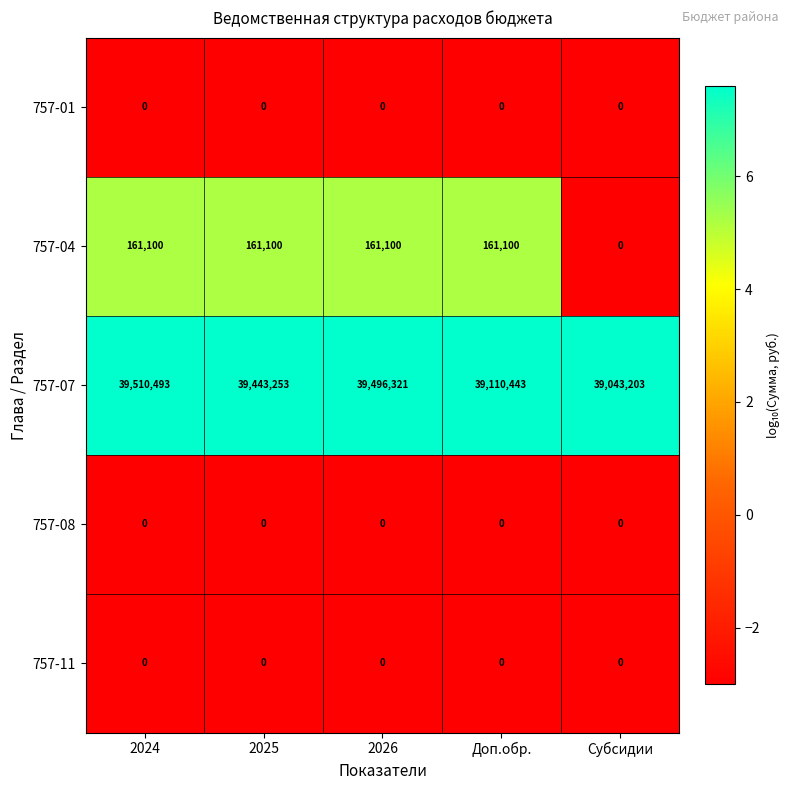

What is the approximate value of 757-04 at 2024, to the nearest 10?

161100